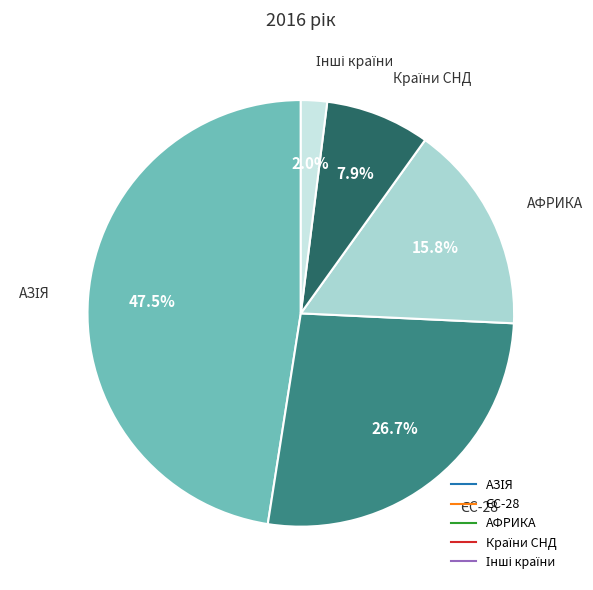

Is АФРИКА the majority of the pie?

No